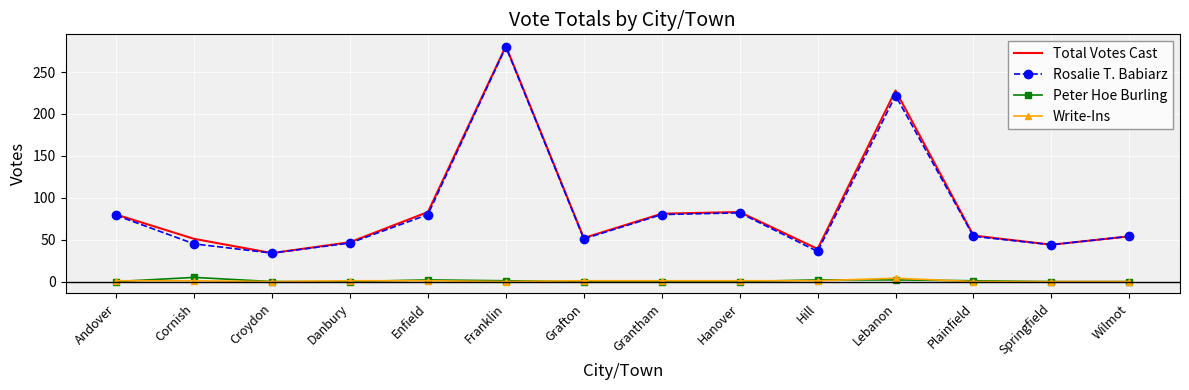

Which category has the highest value in the Write-Ins series?

Lebanon